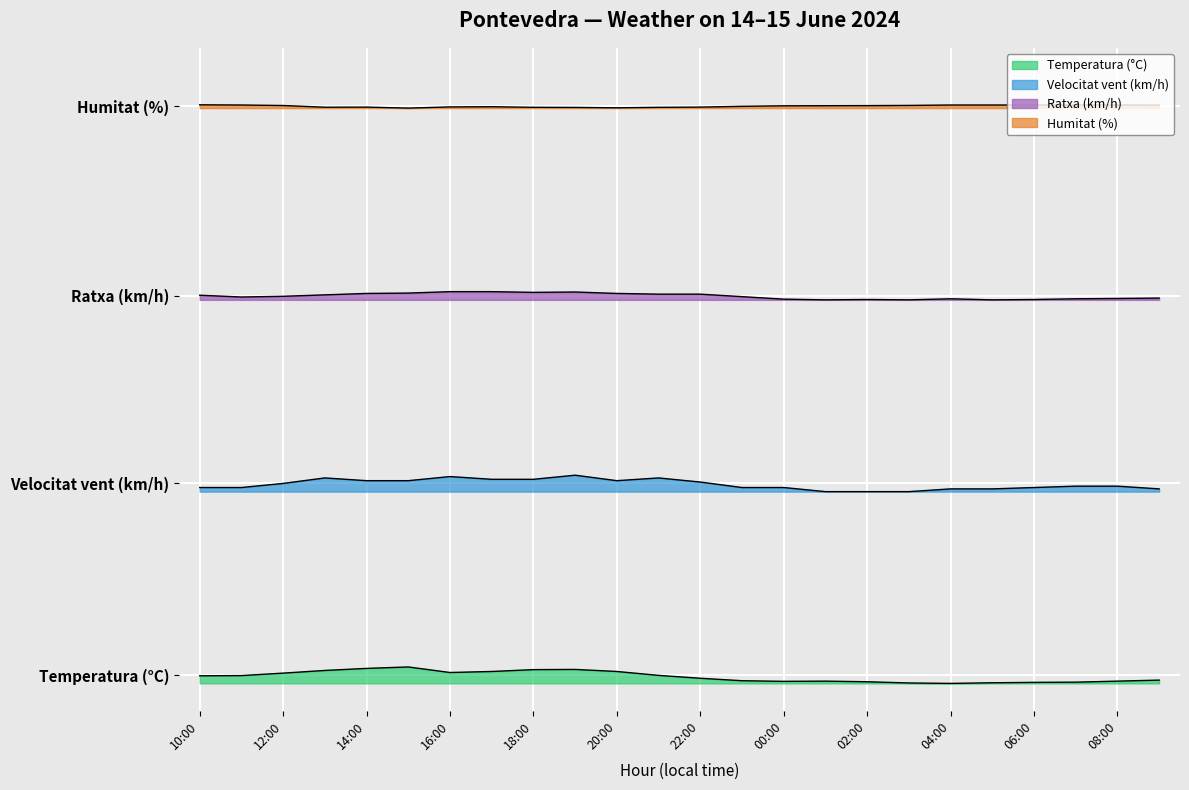

Reading left to right, what are all the values shown in this chart?

Temperatura (°C): 1.4	1.4	1.9	2.4	2.7	3.0	2.0	2.2	2.5	2.6	2.2	1.5	0.9	0.5	0.4	0.4	0.3	0.1	0.0	0.1	0.2	0.2	0.4	0.6
Velocitat vent (km/h): 35.8	35.8	36.5	37.5	37.0	37.0	37.8	37.2	37.2	38.0	37.0	37.5	36.8	35.8	35.8	35.0	35.0	35.0	35.5	35.5	35.8	36.0	36.0	35.5
Ratxa (km/h): 70.8	70.5	70.7	70.9	71.2	71.2	71.5	71.5	71.4	71.4	71.2	71.0	71.0	70.6	70.1	70.0	70.1	70.0	70.2	70.0	70.1	70.2	70.3	70.3
Humitat (%): 105.6	105.6	105.5	105.2	105.2	105.0	105.2	105.3	105.1	105.1	105.1	105.1	105.2	105.3	105.4	105.4	105.5	105.5	105.6	105.6	105.6	105.6	105.6	105.5